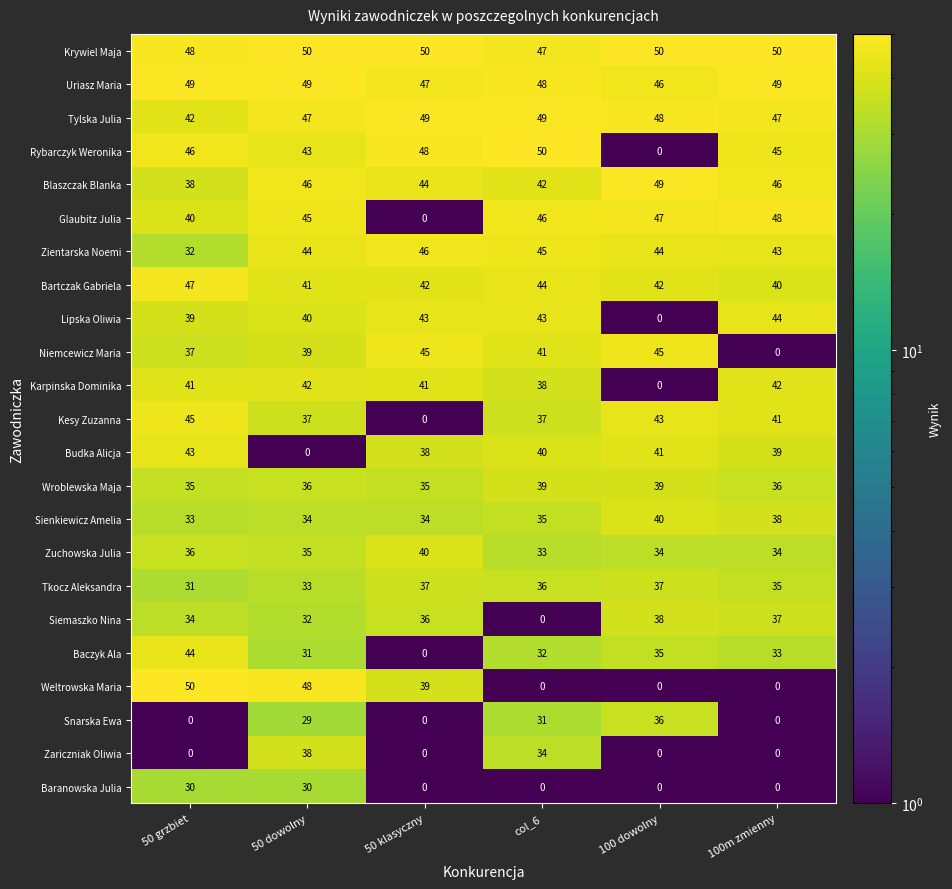

Which series has the largest total across all categories?

Krywiel Maja